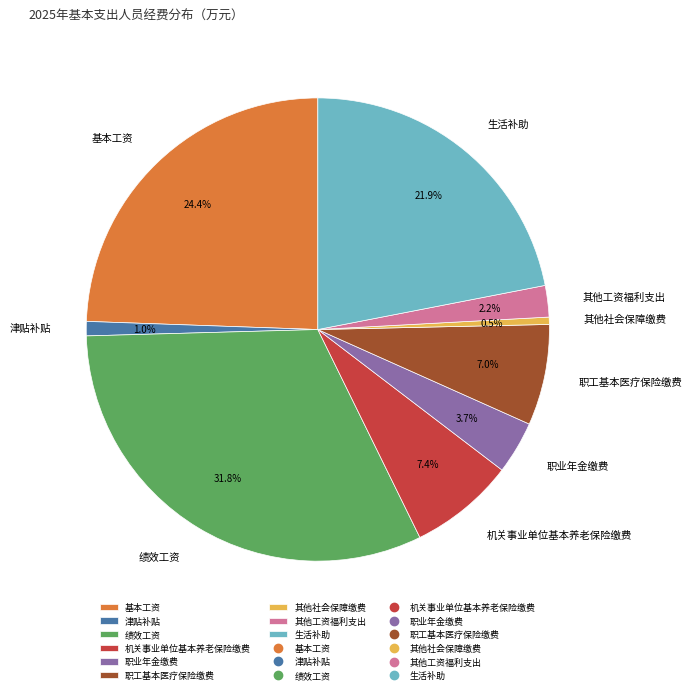

Which slice is the largest?

绩效工资